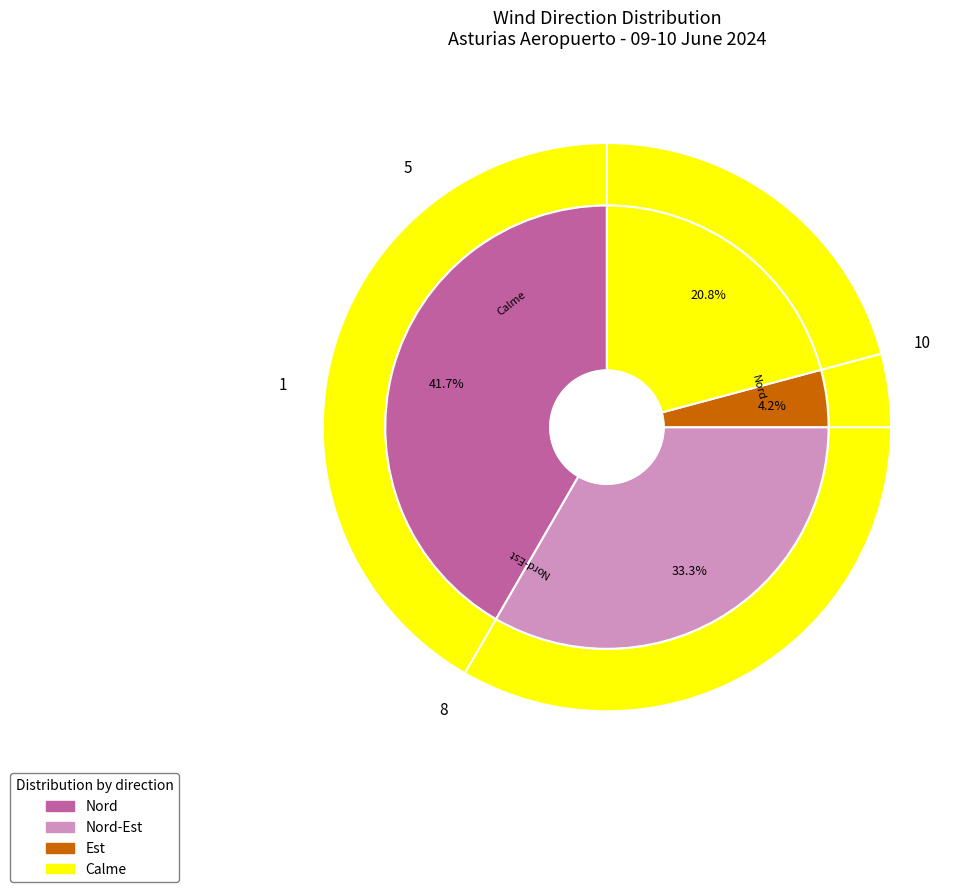

How many slices are in this pie chart?

4